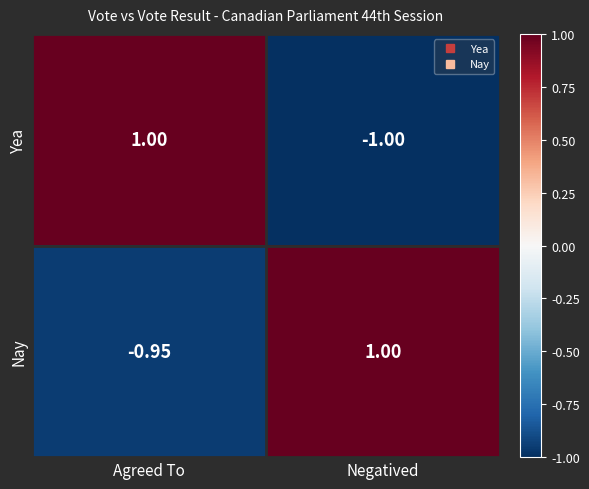

Where is Nay nearest to the value 0?

Agreed To